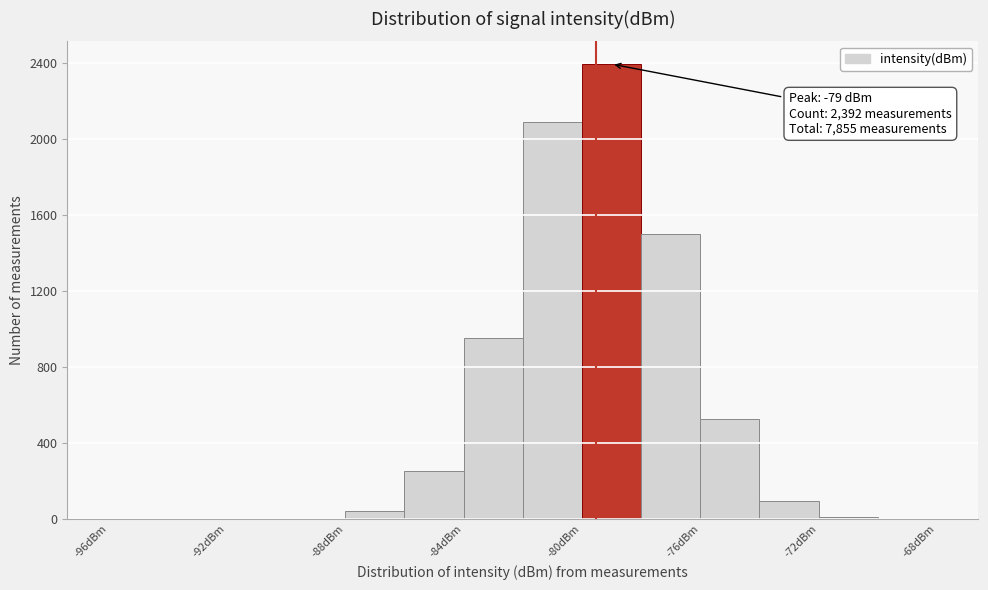

Over which range of the x-axis is the bar tallest?

-80 to -78